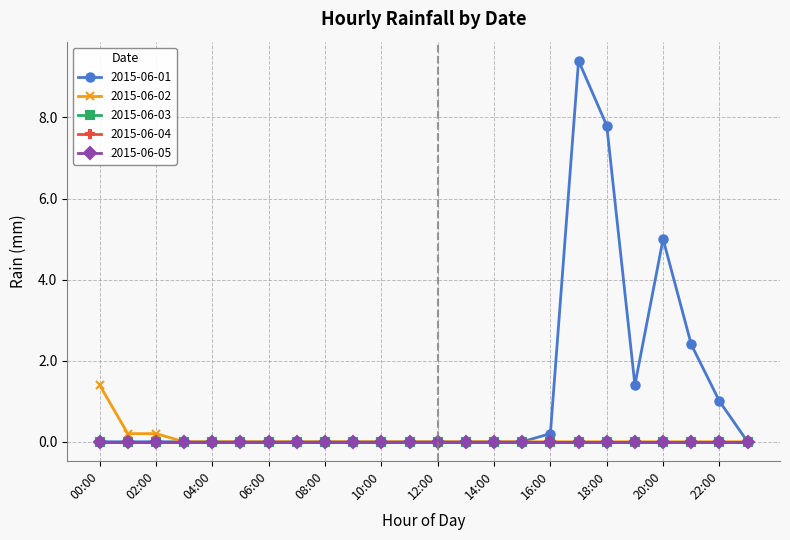

Does the chart have visible grid lines?

Yes